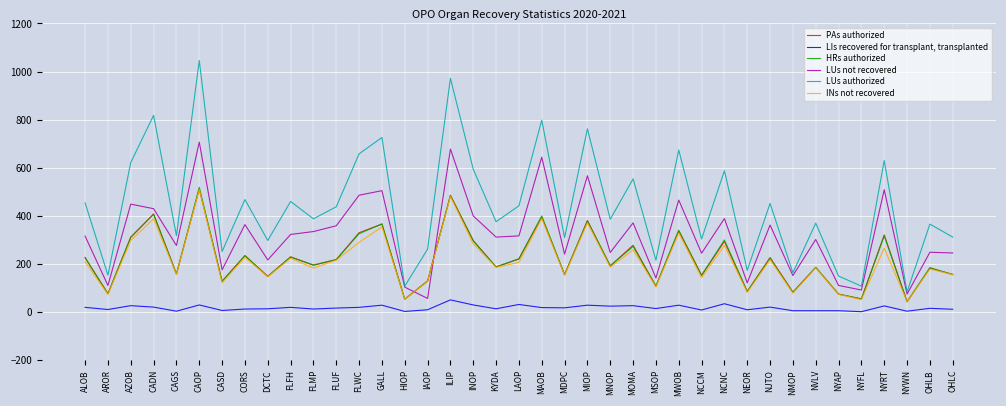

Which series has the widest spread of values?

LUs authorized